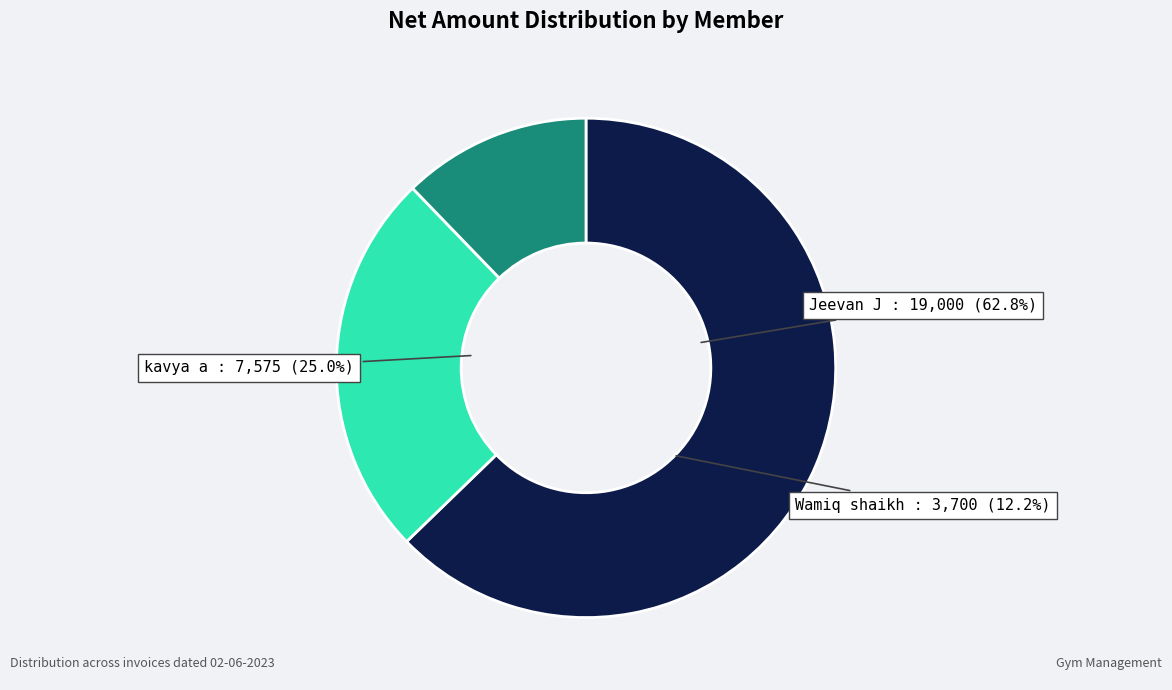

Which slice is the smallest?

Wamiq shaikh